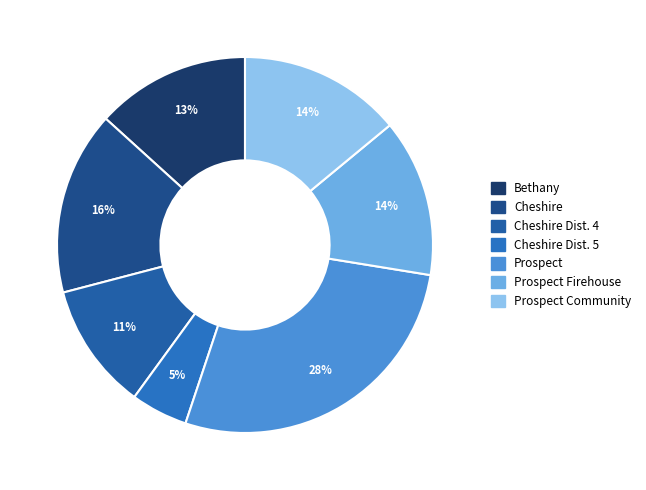

Which category has the smallest portion of the pie?

Cheshire Dist. 5